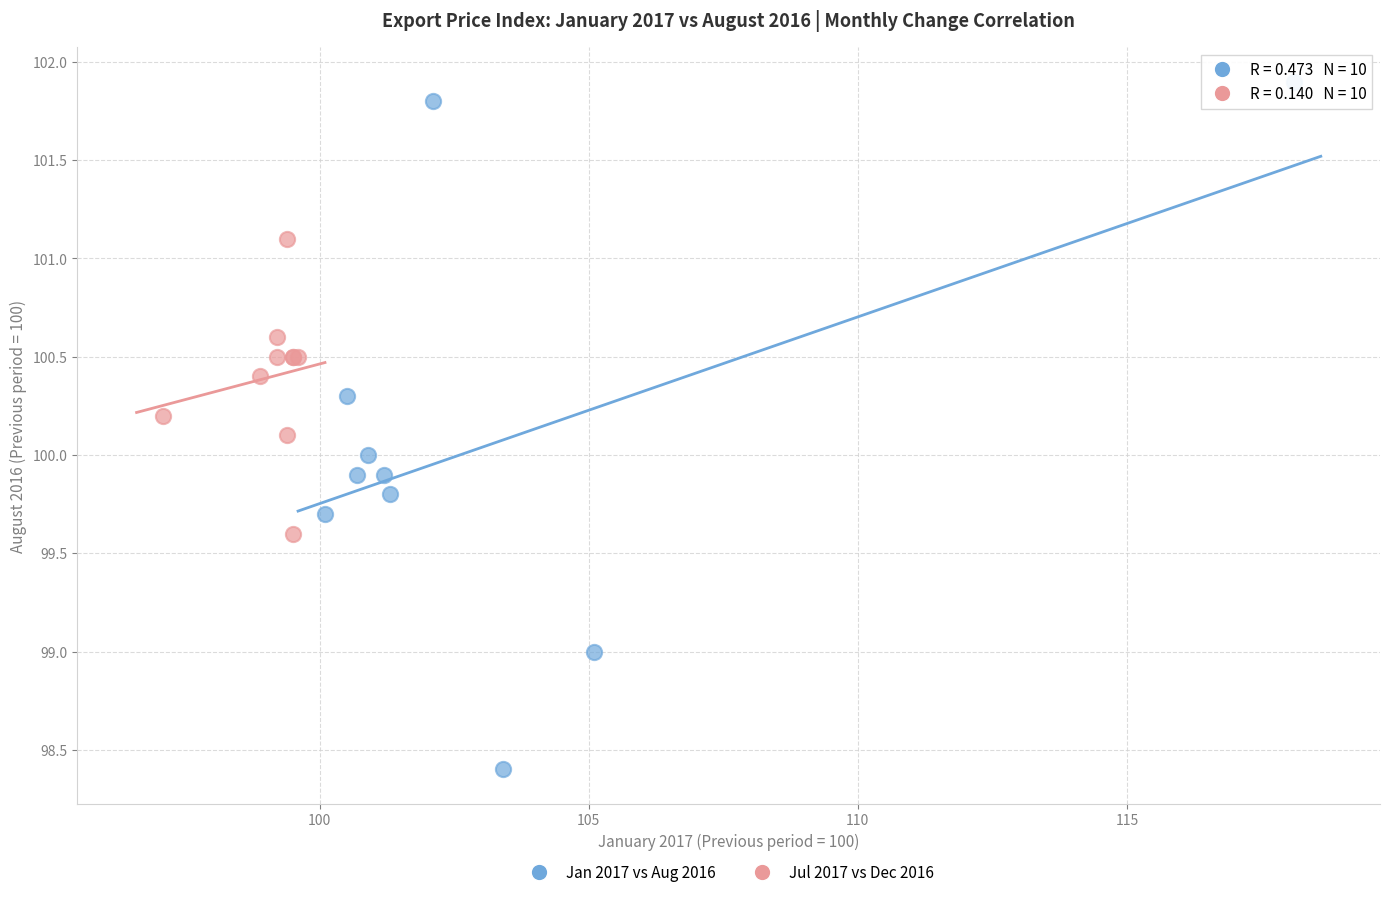

Which series has the largest Y range (max minus min)?

Jan 2017 vs Aug 2016